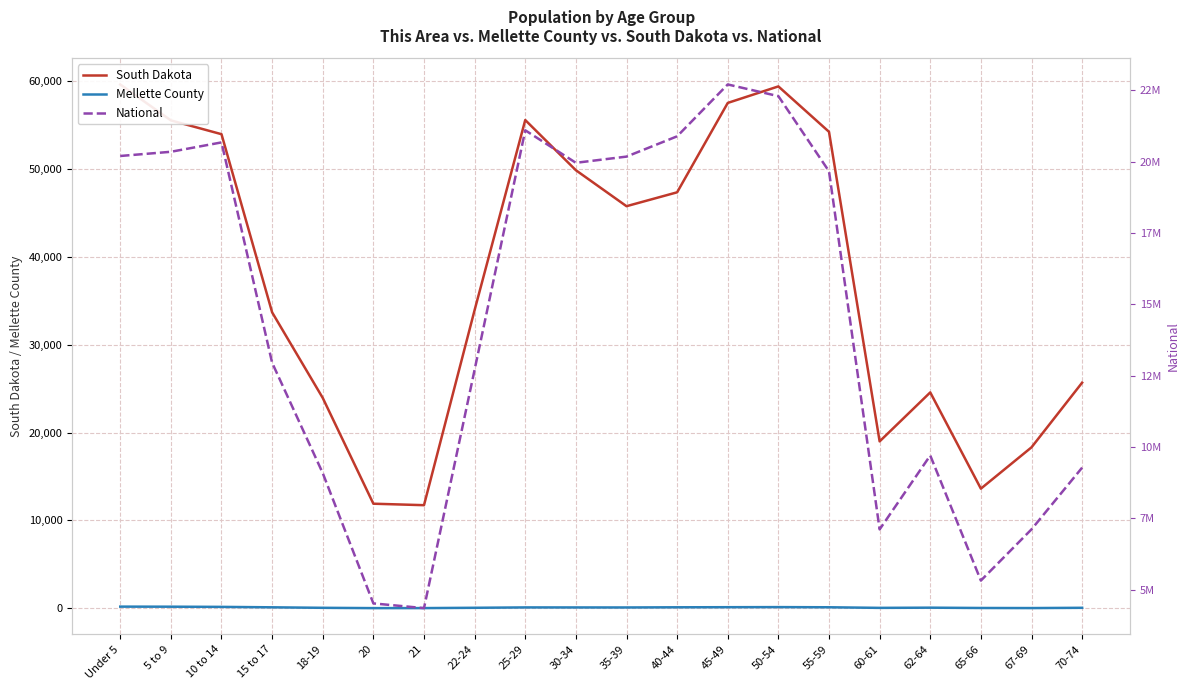

At which category is the sum across all series the highest?

45-49